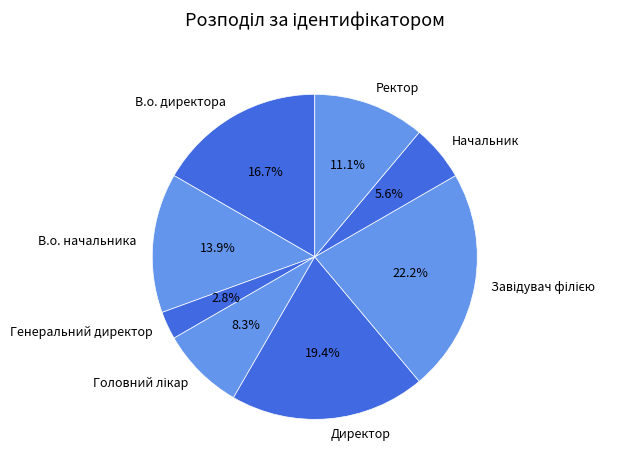

To the nearest percent, what is the difference between the largest and smallest slice percentages?

19%